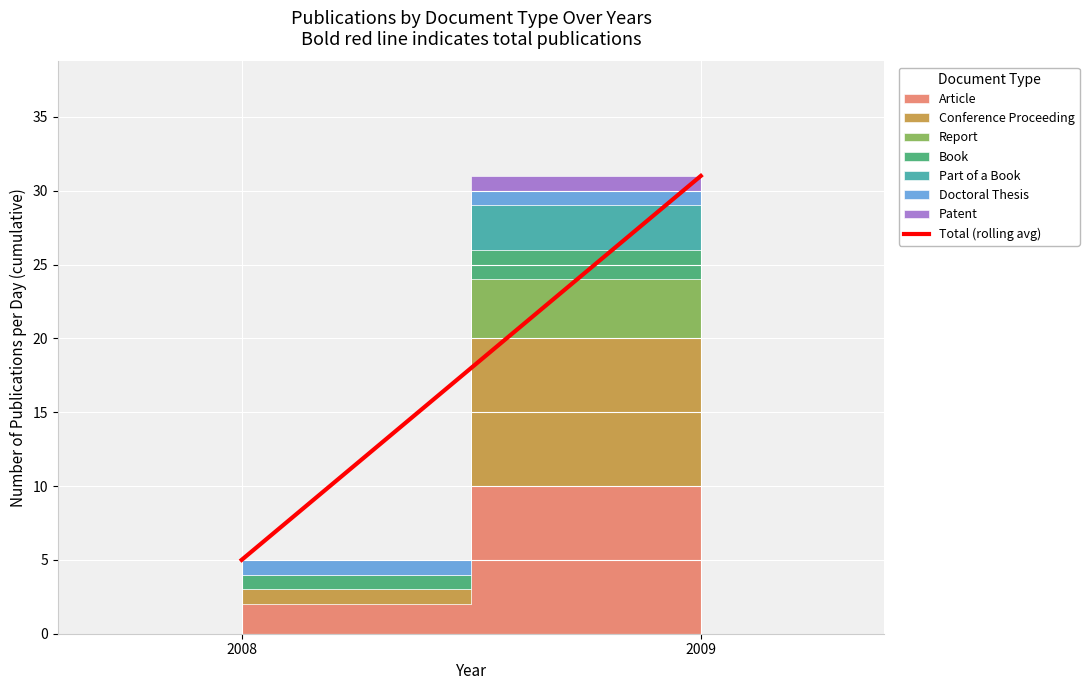

Is it true that the value at 2008 is 7?

False